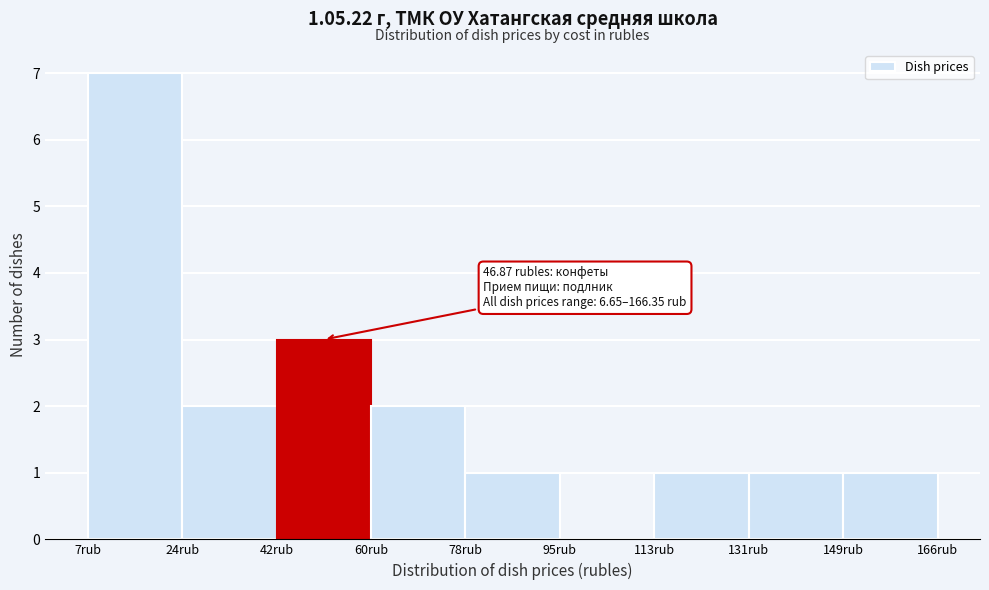

Over which range of the x-axis is the bar tallest?

6 to 24